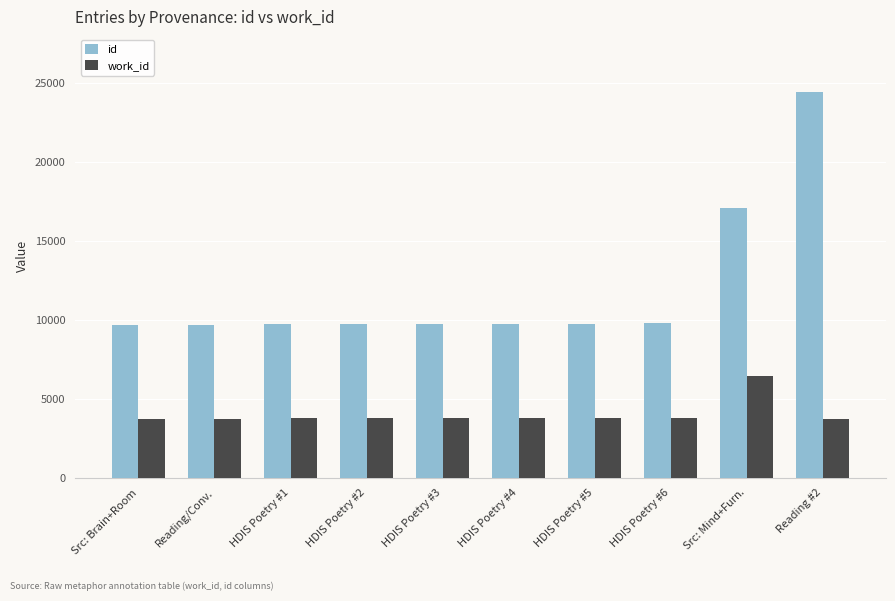

What is the minimum value for id?

9662